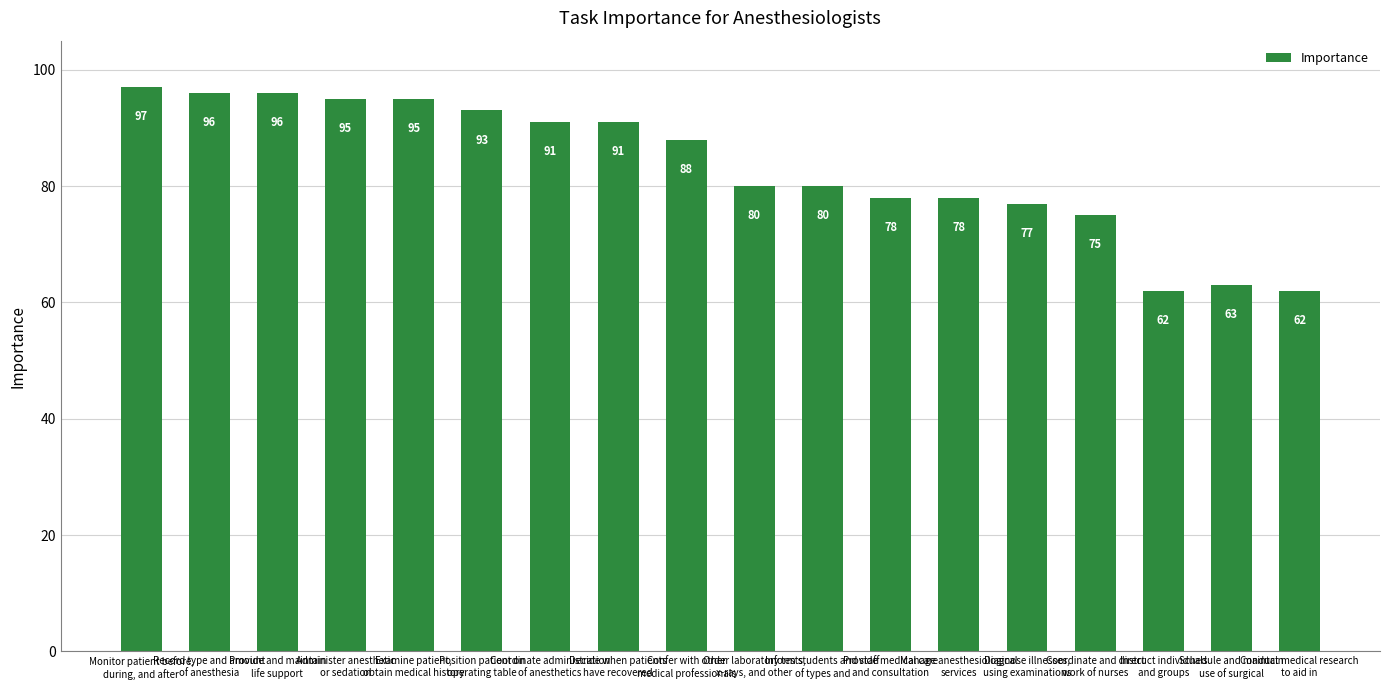

What is the maximum value shown in the chart?

97